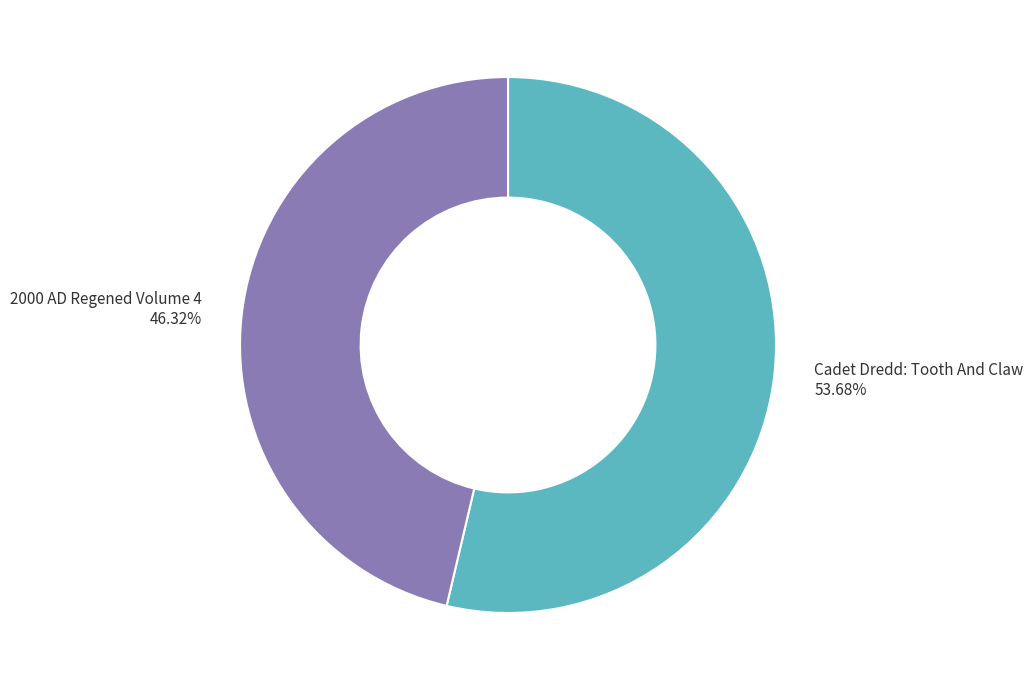

Do 2000 AD Regened Volume 4 and Cadet Dredd: Tooth And Claw together represent more than half of the pie?

Yes